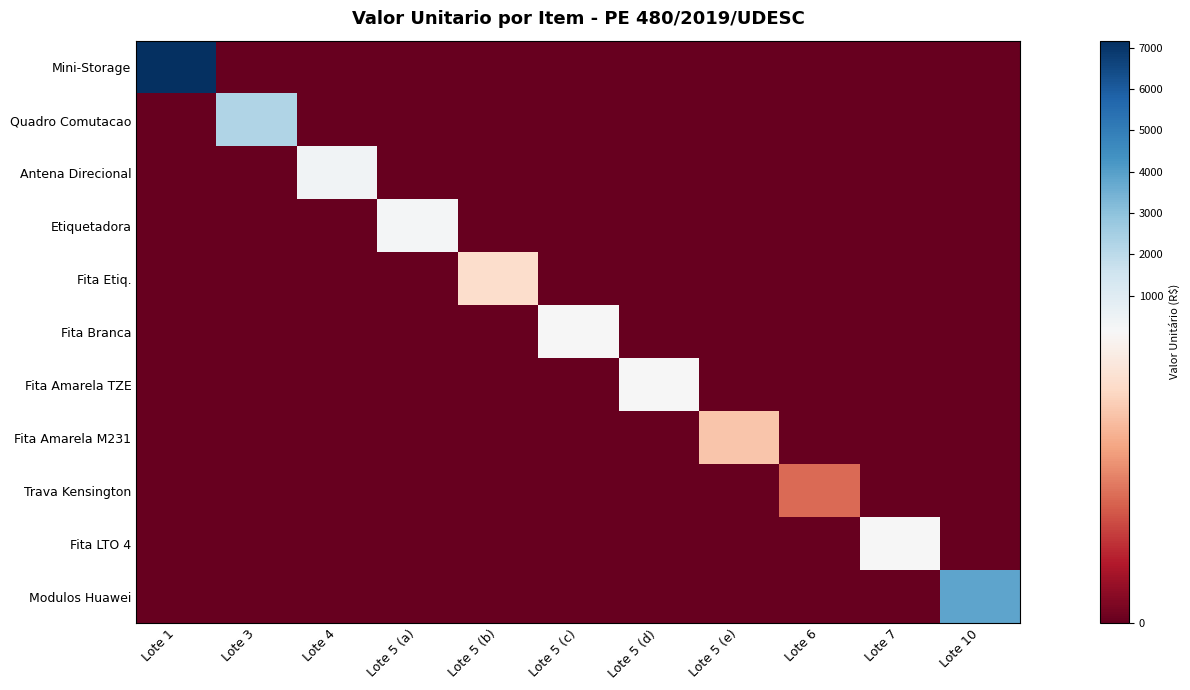

Reading right to left, extract all data points from this chart.

Mini-Storage: Lote 10=0.0	Lote 7=0.0	Lote 6=0.0	Lote 5 (e)=0.0	Lote 5 (d)=0.0	Lote 5 (c)=0.0	Lote 5 (b)=0.0	Lote 5 (a)=0.0	Lote 4=0.0	Lote 3=0.0	Lote 1=7175.9
Quadro Comutacao: Lote 10=0.0	Lote 7=0.0	Lote 6=0.0	Lote 5 (e)=0.0	Lote 5 (d)=0.0	Lote 5 (c)=0.0	Lote 5 (b)=0.0	Lote 5 (a)=0.0	Lote 4=0.0	Lote 3=2242.5	Lote 1=0.0
Antena Direcional: Lote 10=0.0	Lote 7=0.0	Lote 6=0.0	Lote 5 (e)=0.0	Lote 5 (d)=0.0	Lote 5 (c)=0.0	Lote 5 (b)=0.0	Lote 5 (a)=0.0	Lote 4=386.4	Lote 3=0.0	Lote 1=0.0
Etiquetadora: Lote 10=0.0	Lote 7=0.0	Lote 6=0.0	Lote 5 (e)=0.0	Lote 5 (d)=0.0	Lote 5 (c)=0.0	Lote 5 (b)=0.0	Lote 5 (a)=248.0	Lote 4=0.0	Lote 3=0.0	Lote 1=0.0
Fita Etiq.: Lote 10=0.0	Lote 7=0.0	Lote 6=0.0	Lote 5 (e)=0.0	Lote 5 (d)=0.0	Lote 5 (c)=0.0	Lote 5 (b)=100.0	Lote 5 (a)=0.0	Lote 4=0.0	Lote 3=0.0	Lote 1=0.0
Fita Branca: Lote 10=0.0	Lote 7=0.0	Lote 6=0.0	Lote 5 (e)=0.0	Lote 5 (d)=0.0	Lote 5 (c)=147.0	Lote 5 (b)=0.0	Lote 5 (a)=0.0	Lote 4=0.0	Lote 3=0.0	Lote 1=0.0
Fita Amarela TZE: Lote 10=0.0	Lote 7=0.0	Lote 6=0.0	Lote 5 (e)=0.0	Lote 5 (d)=161.0	Lote 5 (c)=0.0	Lote 5 (b)=0.0	Lote 5 (a)=0.0	Lote 4=0.0	Lote 3=0.0	Lote 1=0.0
Fita Amarela M231: Lote 10=0.0	Lote 7=0.0	Lote 6=0.0	Lote 5 (e)=87.0	Lote 5 (d)=0.0	Lote 5 (c)=0.0	Lote 5 (b)=0.0	Lote 5 (a)=0.0	Lote 4=0.0	Lote 3=0.0	Lote 1=0.0
Trava Kensington: Lote 10=0.0	Lote 7=0.0	Lote 6=52.5	Lote 5 (e)=0.0	Lote 5 (d)=0.0	Lote 5 (c)=0.0	Lote 5 (b)=0.0	Lote 5 (a)=0.0	Lote 4=0.0	Lote 3=0.0	Lote 1=0.0
Fita LTO 4: Lote 10=0.0	Lote 7=166.7	Lote 6=0.0	Lote 5 (e)=0.0	Lote 5 (d)=0.0	Lote 5 (c)=0.0	Lote 5 (b)=0.0	Lote 5 (a)=0.0	Lote 4=0.0	Lote 3=0.0	Lote 1=0.0
Modulos Huawei: Lote 10=3855.0	Lote 7=0.0	Lote 6=0.0	Lote 5 (e)=0.0	Lote 5 (d)=0.0	Lote 5 (c)=0.0	Lote 5 (b)=0.0	Lote 5 (a)=0.0	Lote 4=0.0	Lote 3=0.0	Lote 1=0.0